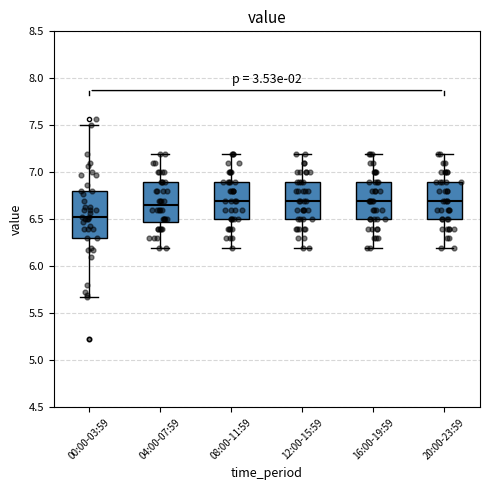

Which box has the lowest median line?

00:00-03:59